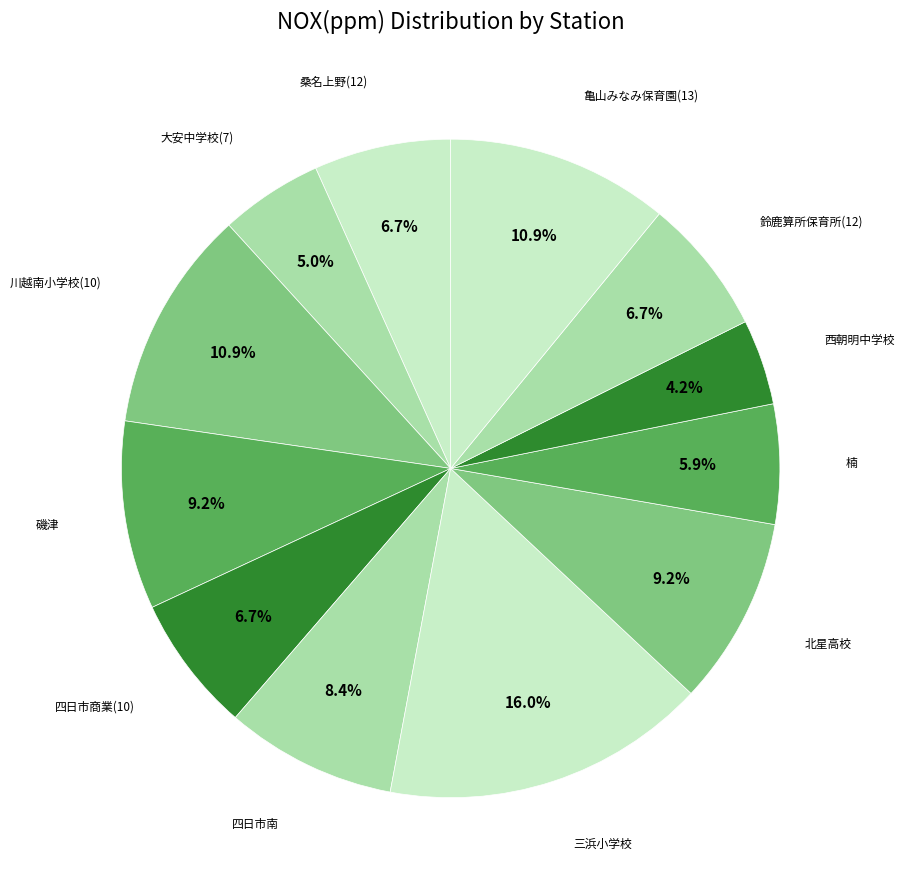

Does any single category account for the majority?

No